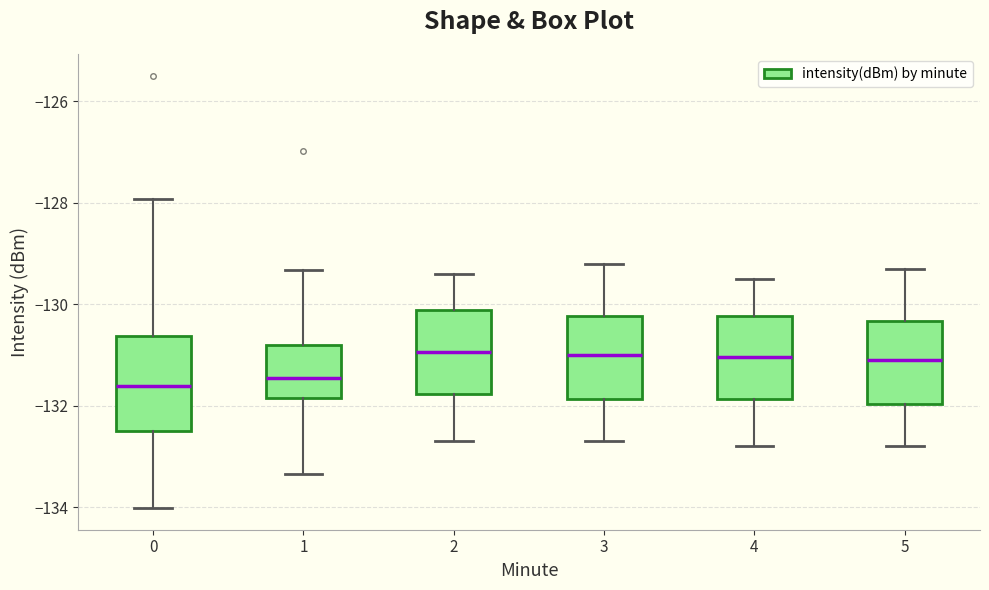

Where is the lower edge of the box at x = 3 on the y-axis? The values are not printed on the chart, so give them approximately, as read against the axis.

-131.8